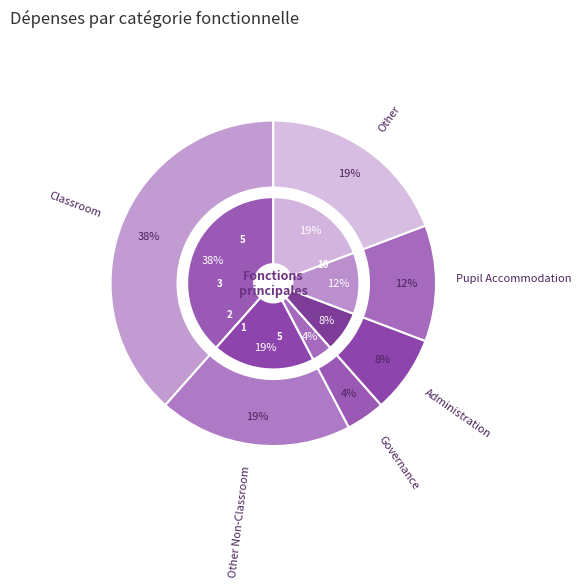

To the nearest percent, what is the difference between the Other Non-Classroom and Governance slice percentages?

15%